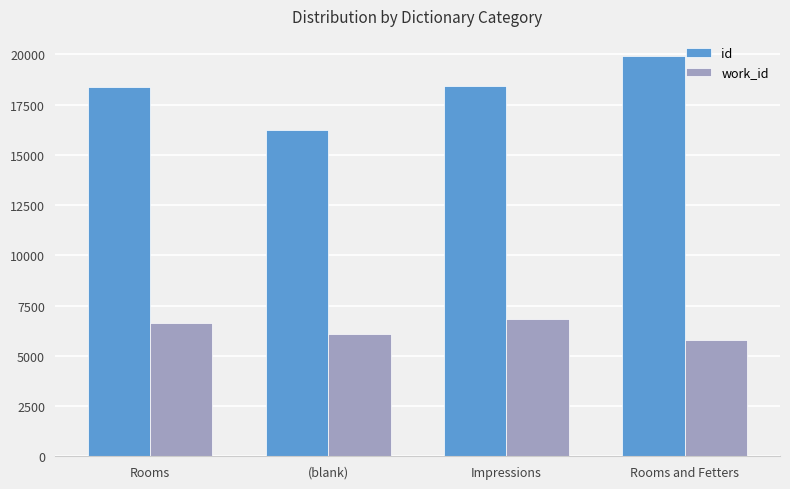

Which series has the largest total across all categories?

id